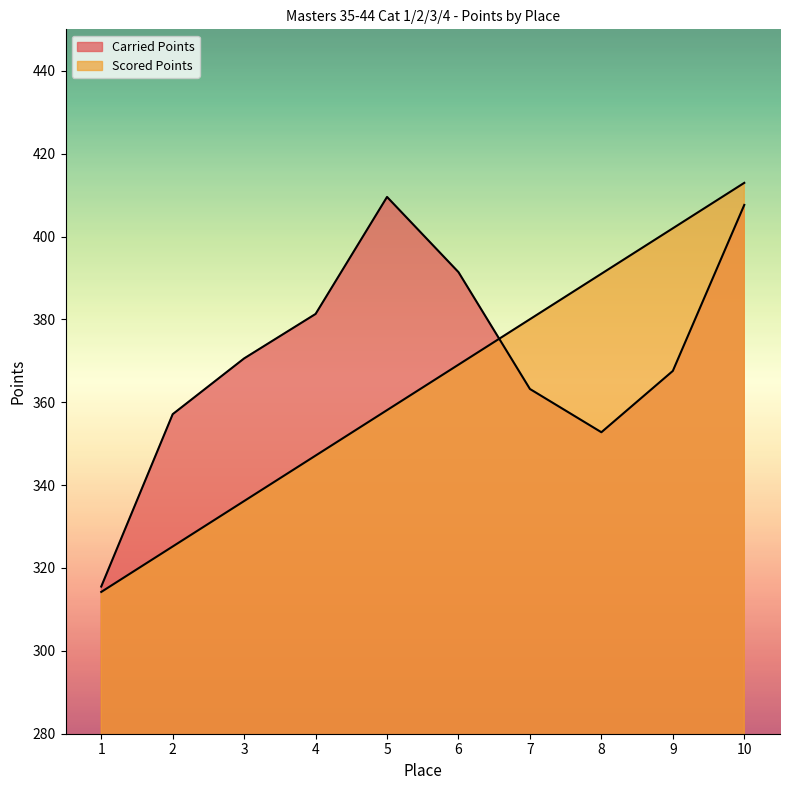

True or false: Scored Points and Carried Points intersect in this chart.

True